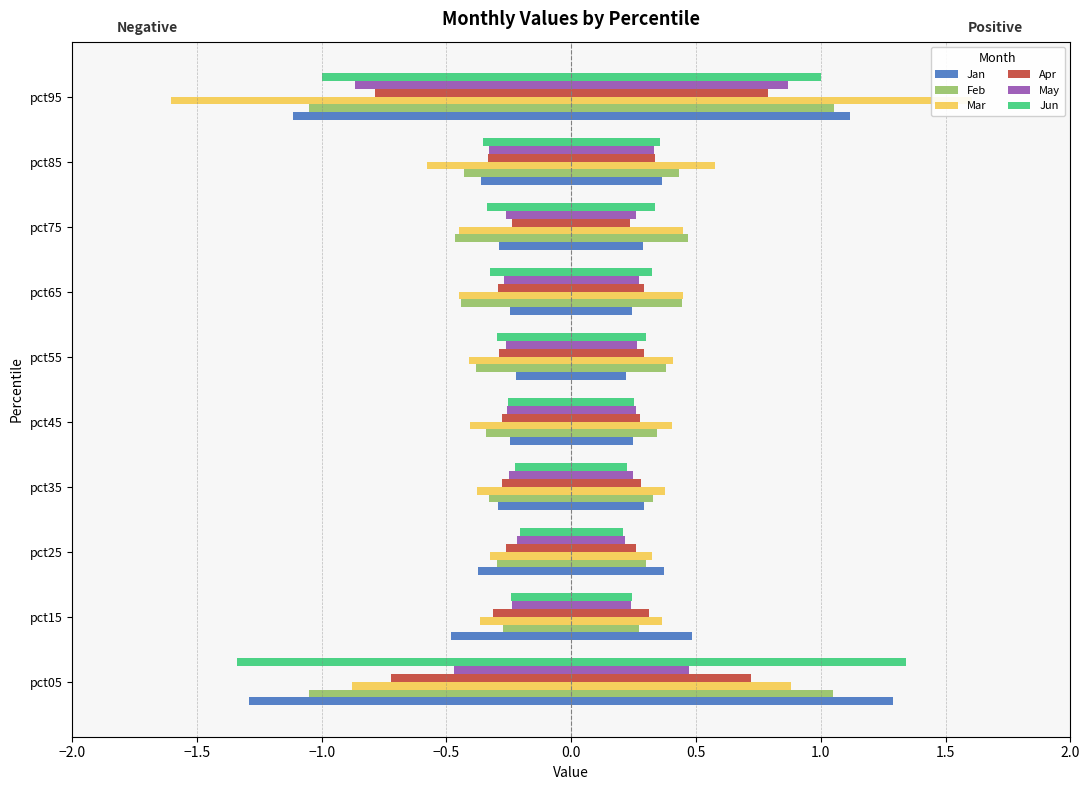

Are the bars grouped side by side (vs. stacked)?

Yes